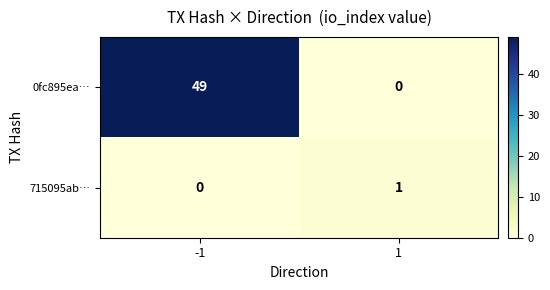

At 1, list the series in order from largest to smallest.

715095ab…, 0fc895ea…